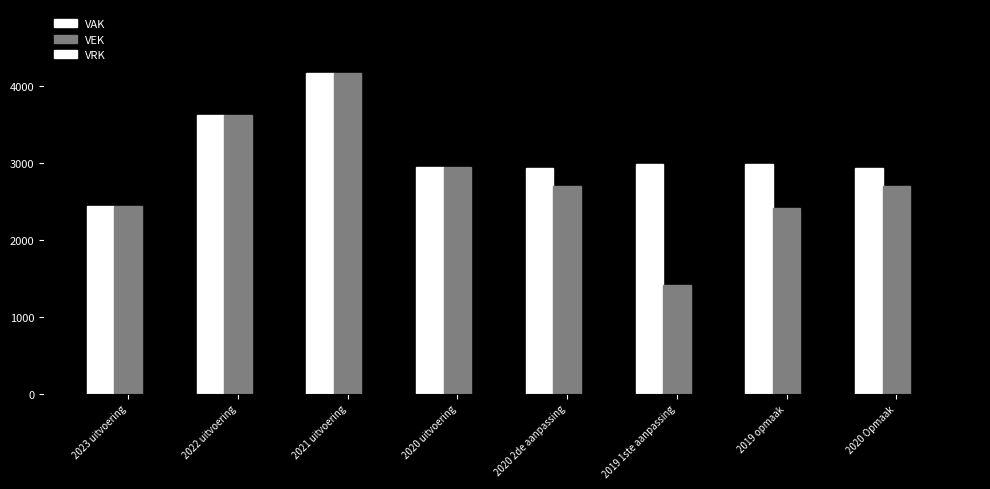

True or false: VAK has a value of 4119 at 2020 2de aanpassing.

False